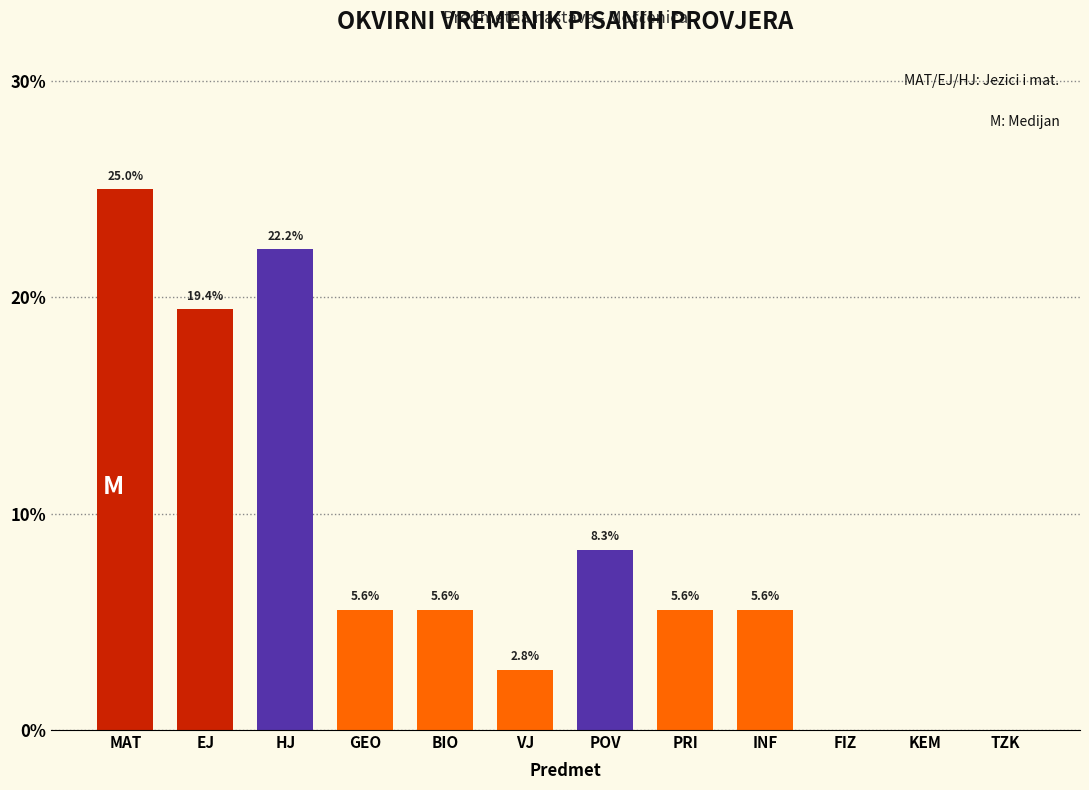

At which category does the chart reach its peak across all series?

MAT